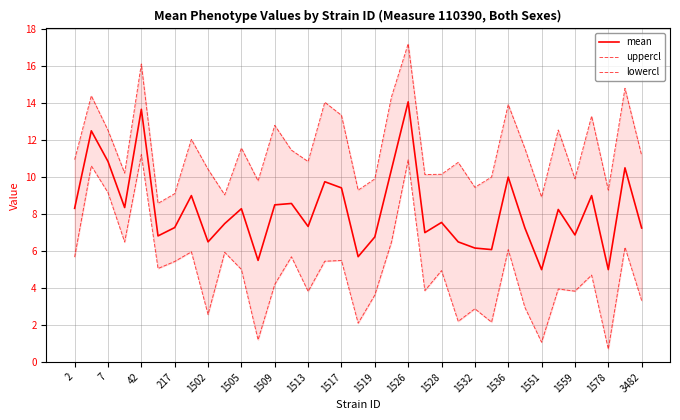

At which label does uppercl first exceed 10?

2